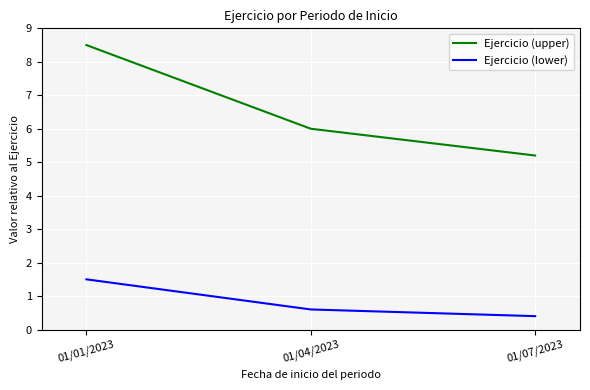

What is the lowest value of the Ejercicio (lower) series?

0.4